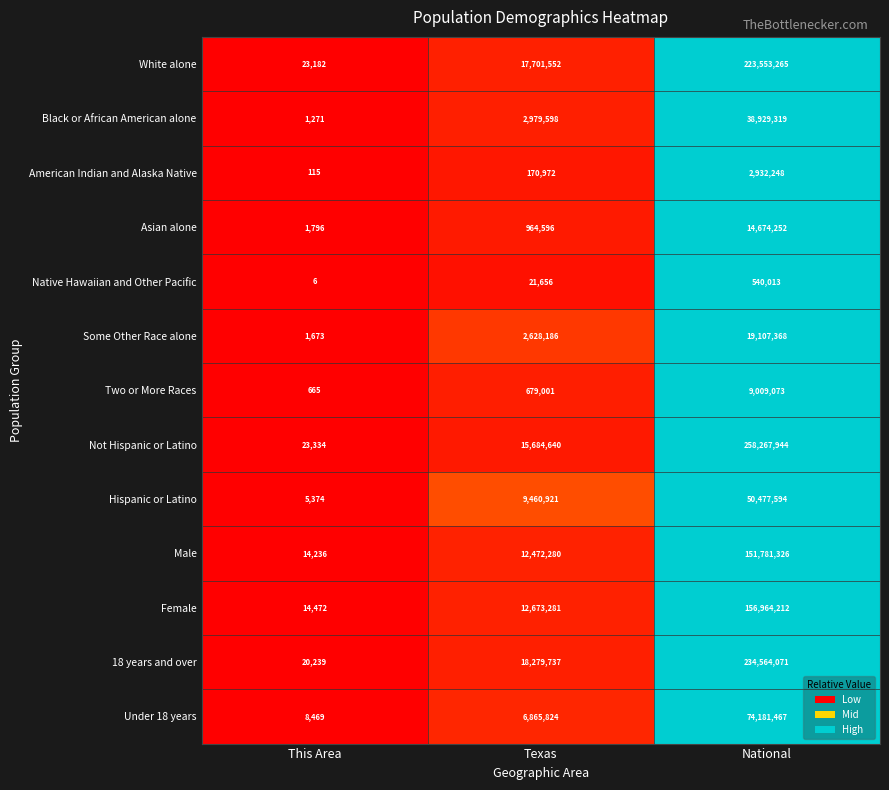

Rank the series at National from lowest to highest value.

Native Hawaiian and Other Pacific, American Indian and Alaska Native, Two or More Races, Asian alone, Some Other Race alone, Black or African American alone, Hispanic or Latino, Under 18 years, Male, Female, White alone, 18 years and over, Not Hispanic or Latino